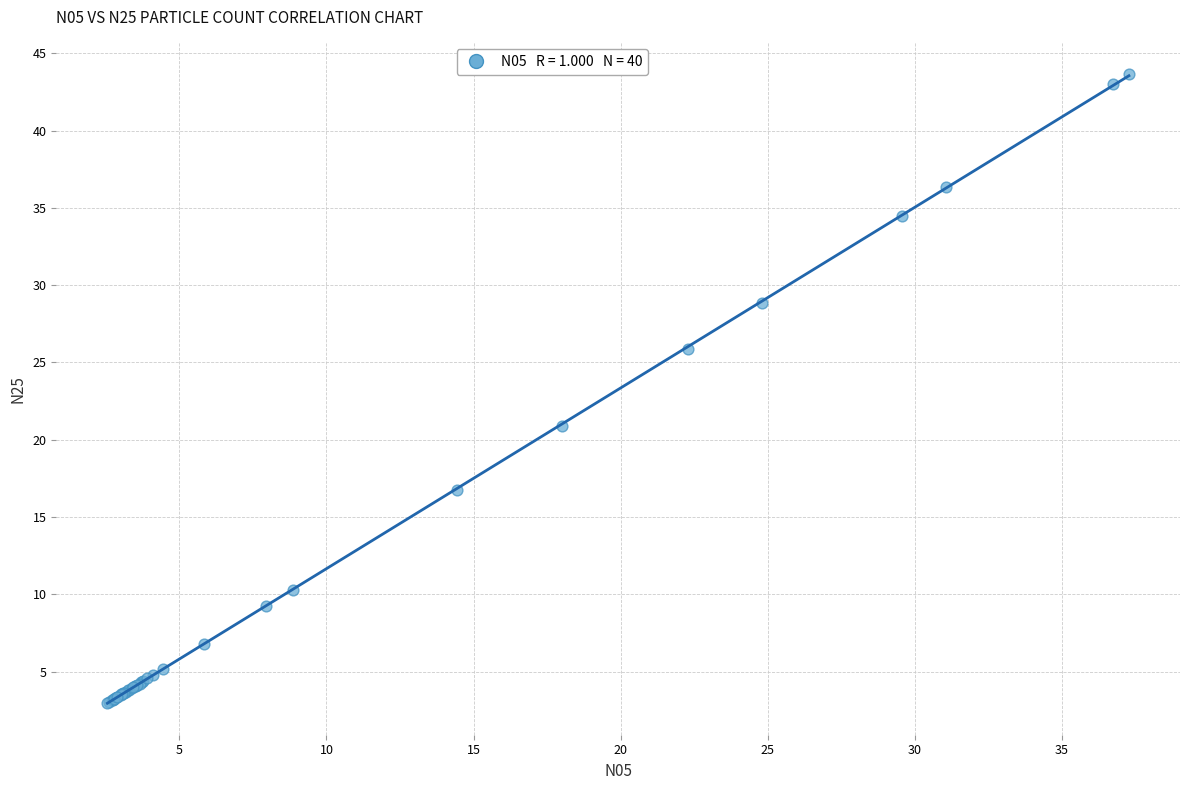

What Y value in the scatter plot is closest to 23?

20.9